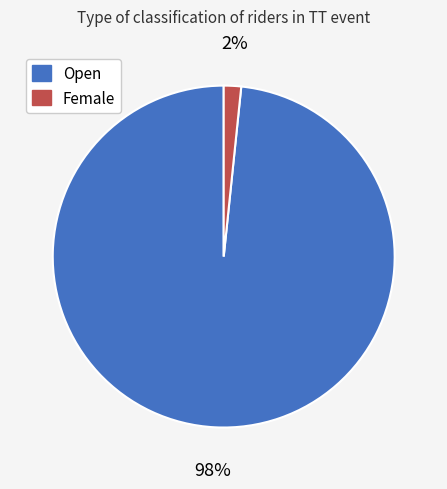

What is the majority slice?

Open